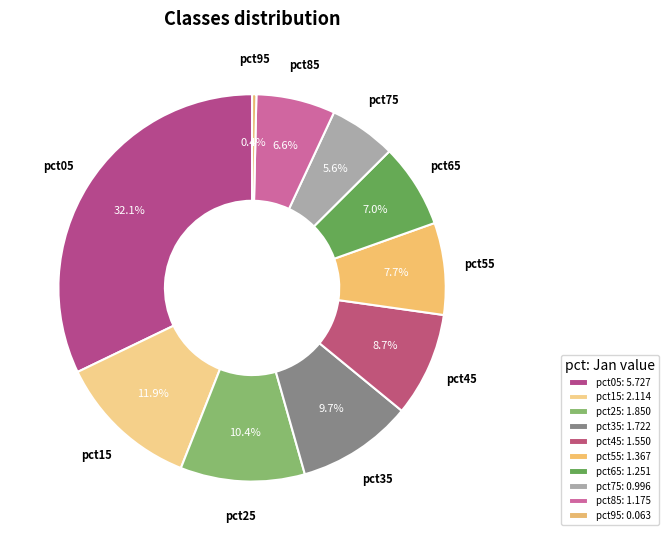

To the nearest percent, what percentage of the pie is pct45?

9%